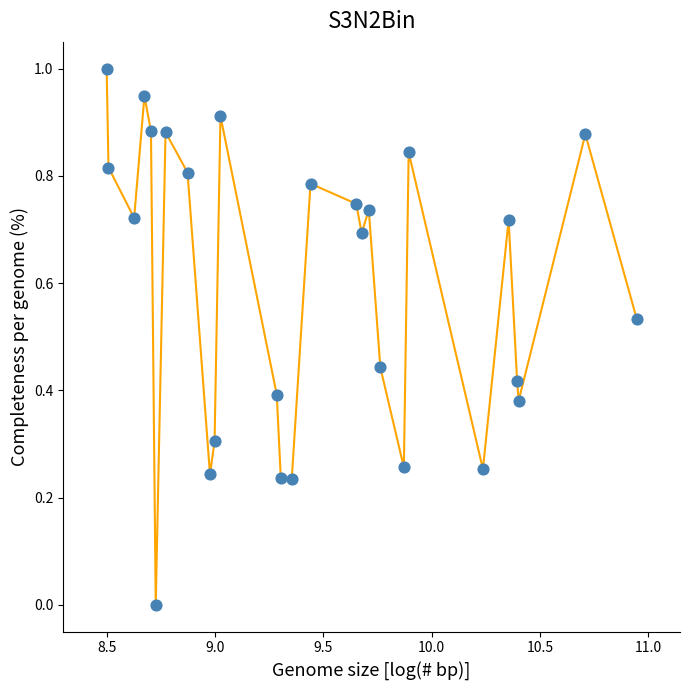

What is the range of X values (max minus min)?

2.4